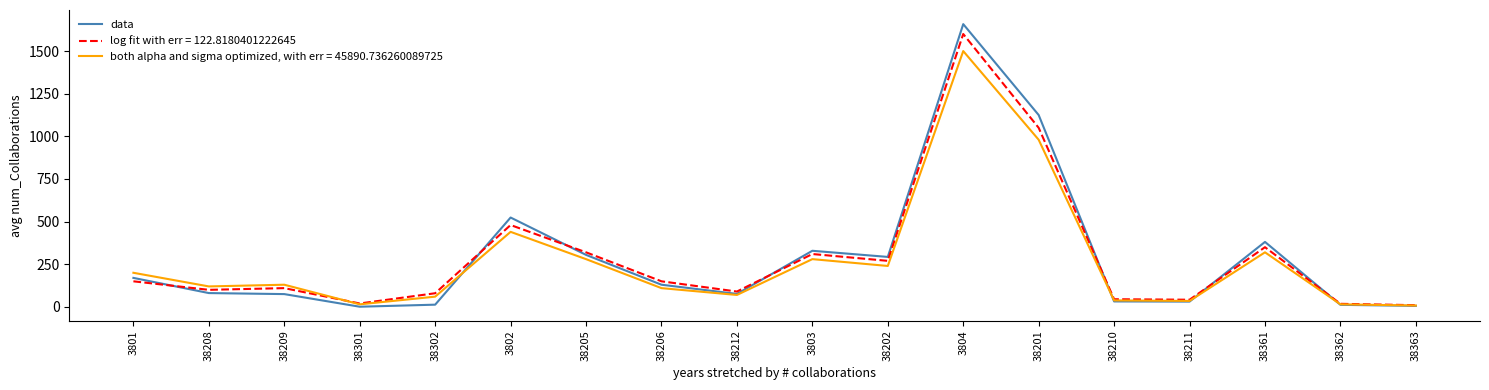

What is the total value across all series at 38201?

3155